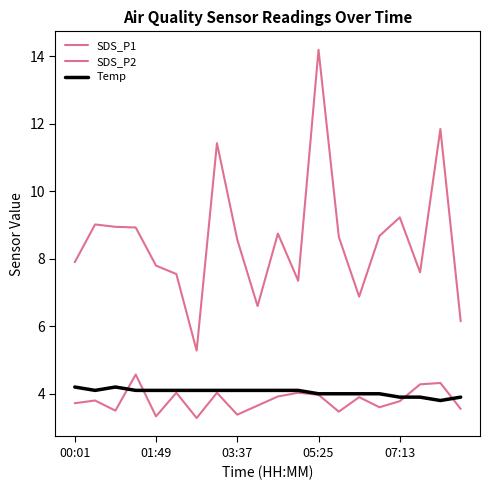

How many series are shown in this chart?

3